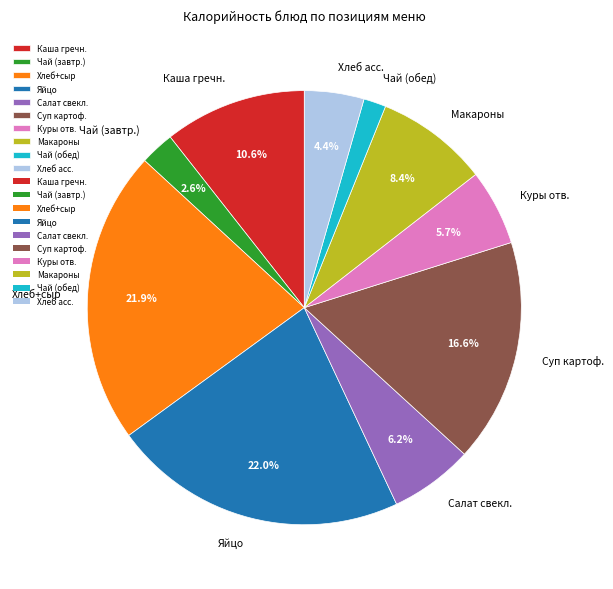

What is the ratio of the value at Хлеб асс. to the value at Салат свекл.?

0.7